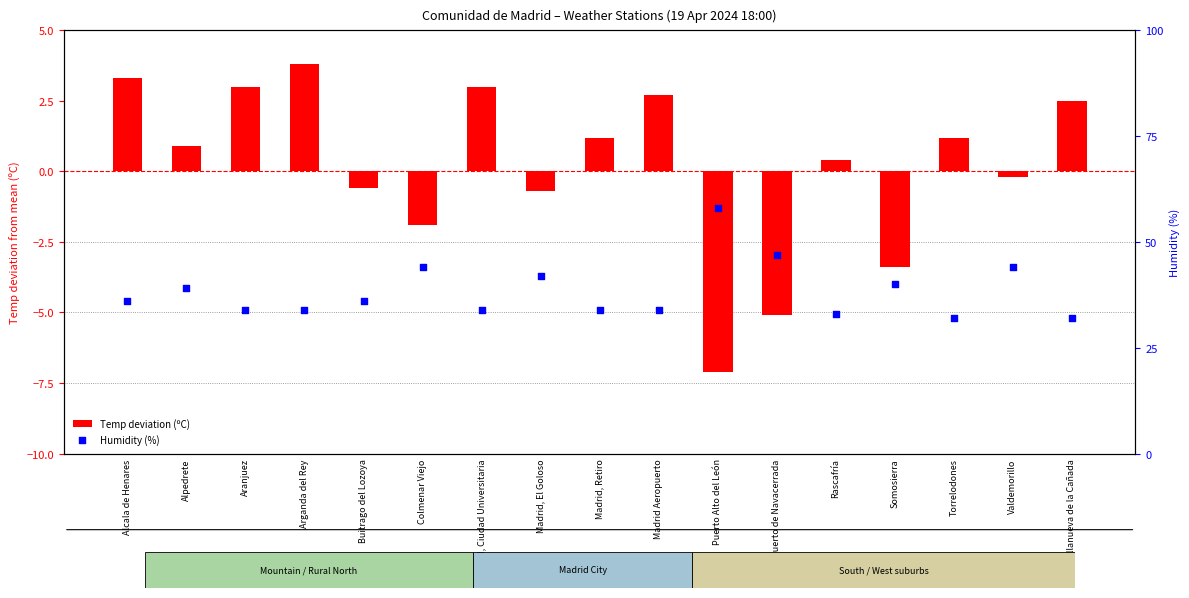

Which series contains the lowest Y value?

Temp deviation (ºC)